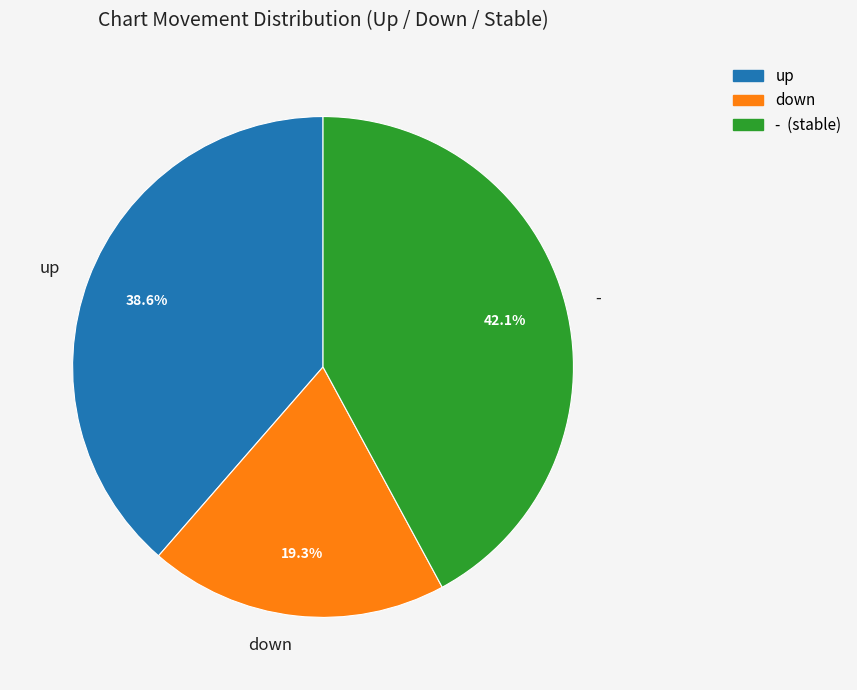

Rank the categories by value from lowest to highest.

down, up, -